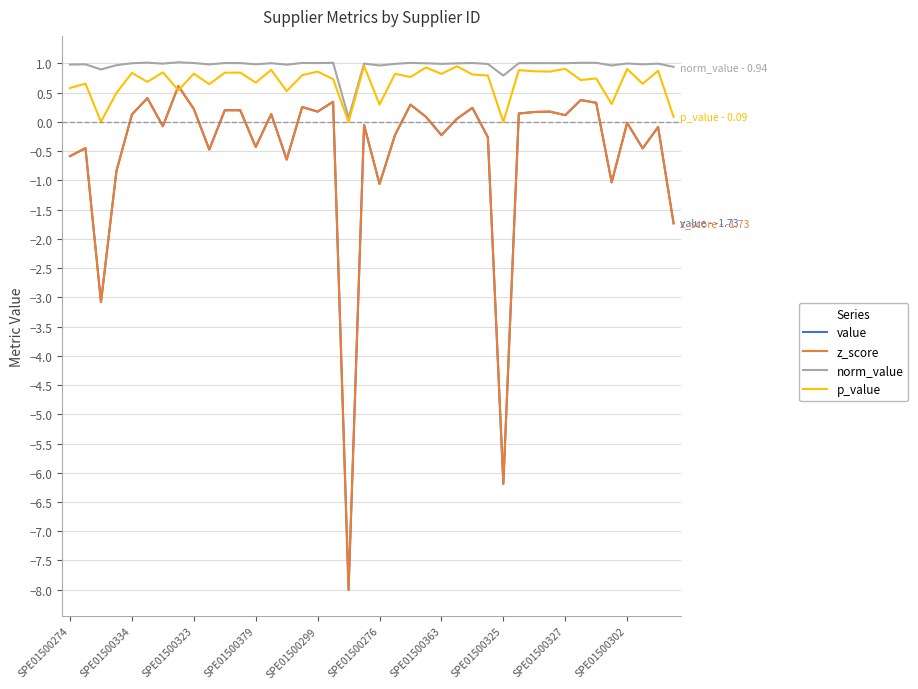

What is the sum of all p_value values?

27.2